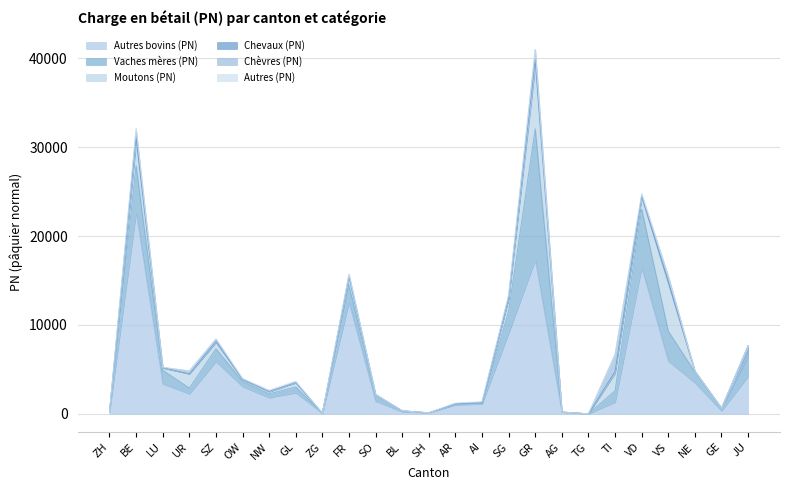

At which category is the sum across all series the highest?

GR